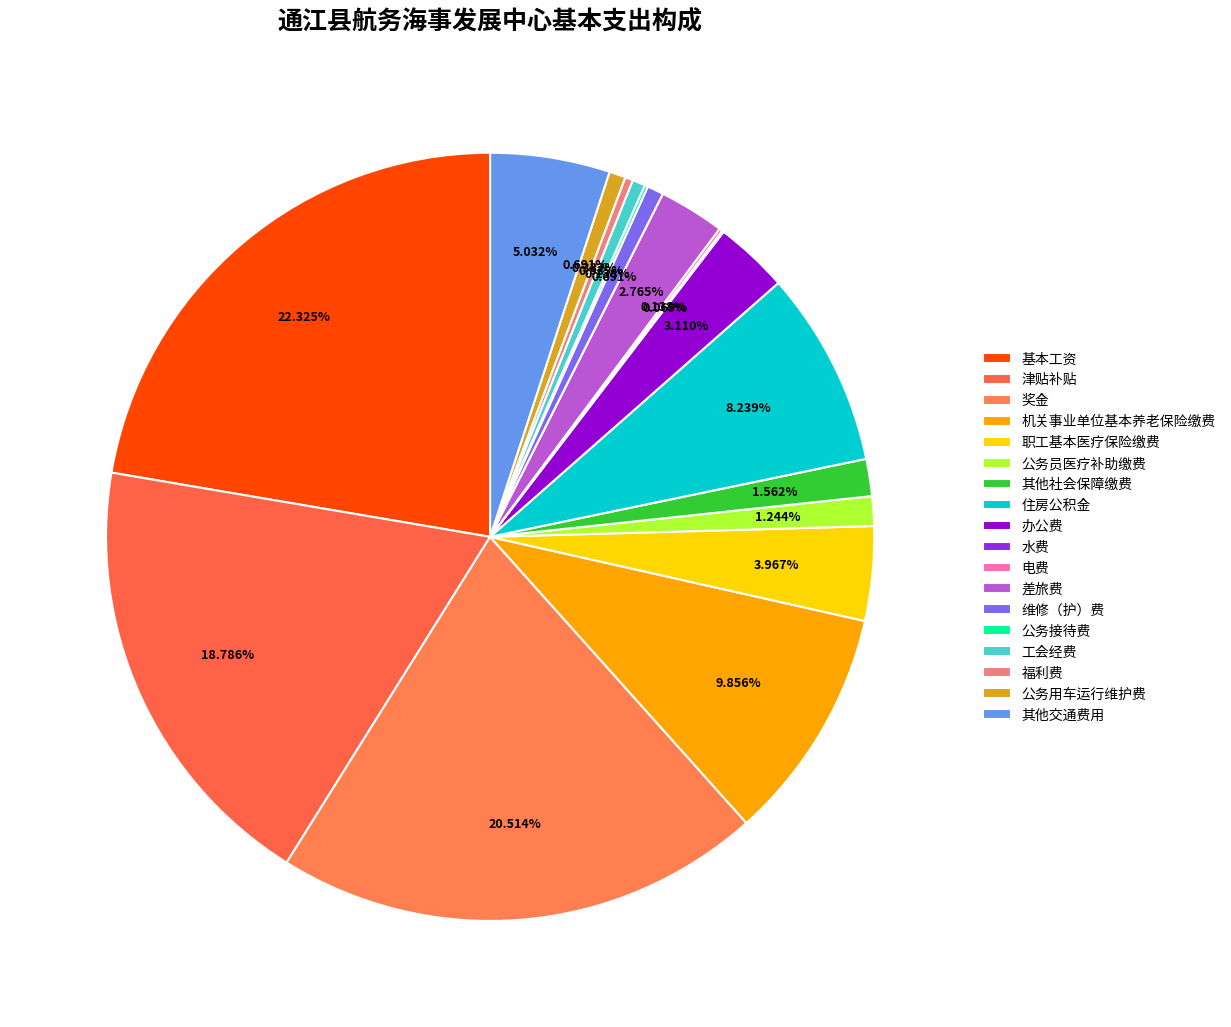

How many segments does this pie chart have?

18